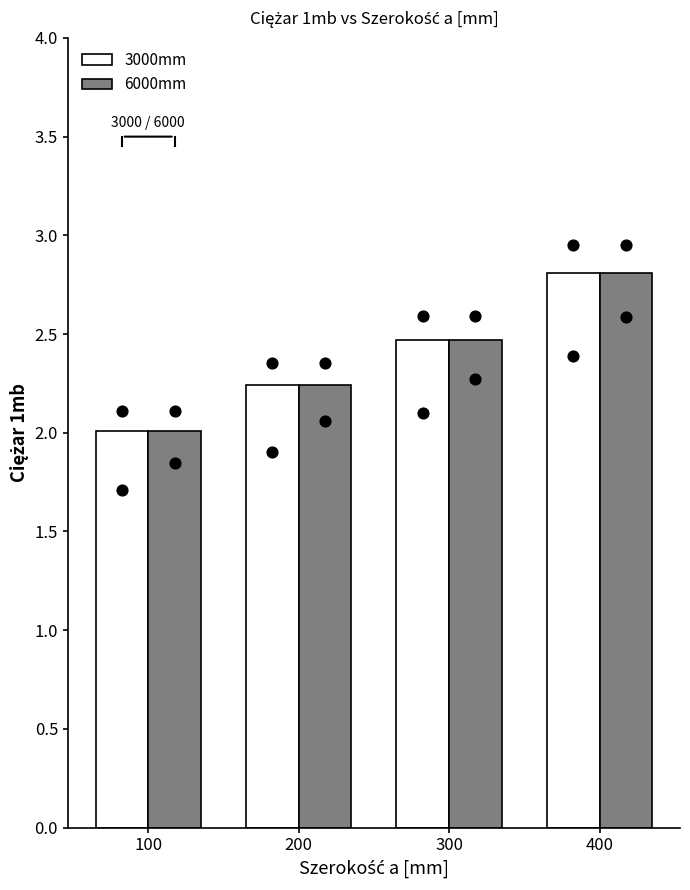

Which series has the widest spread of Y values?

3000mm